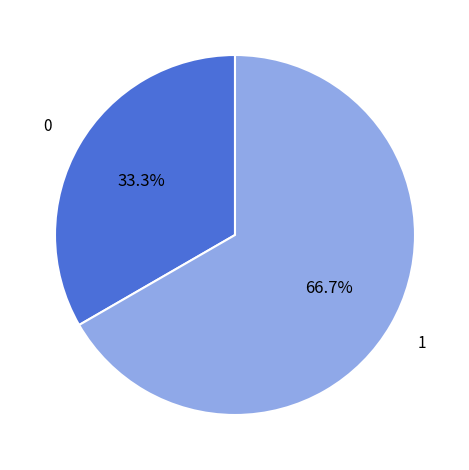

Is there a majority slice in this chart?

Yes